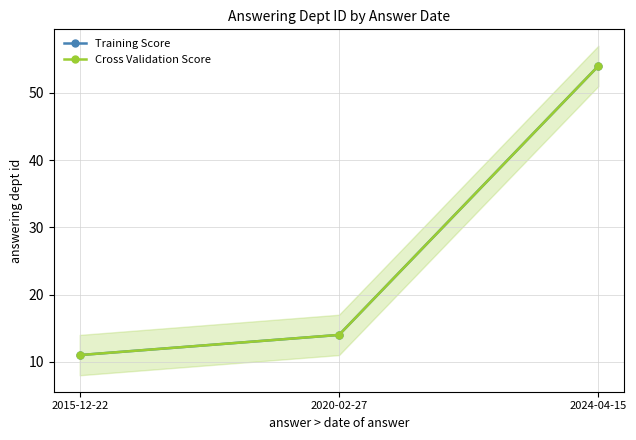

What position from the left is 2020-02-27?

2